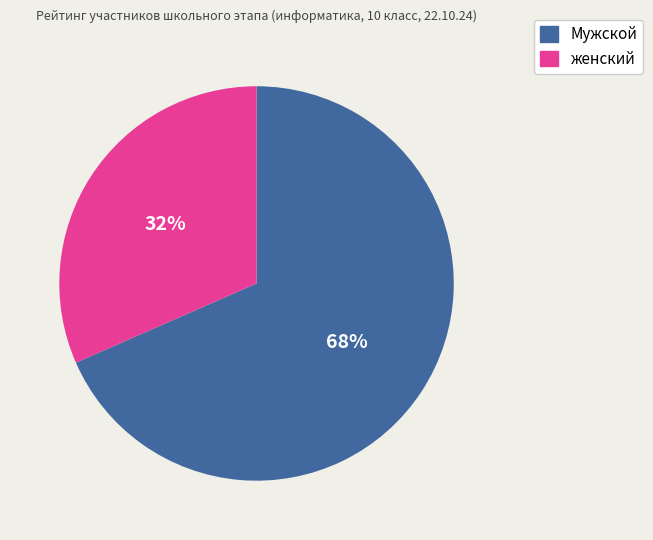

What percentage is the женский slice, to the nearest percent?

32%